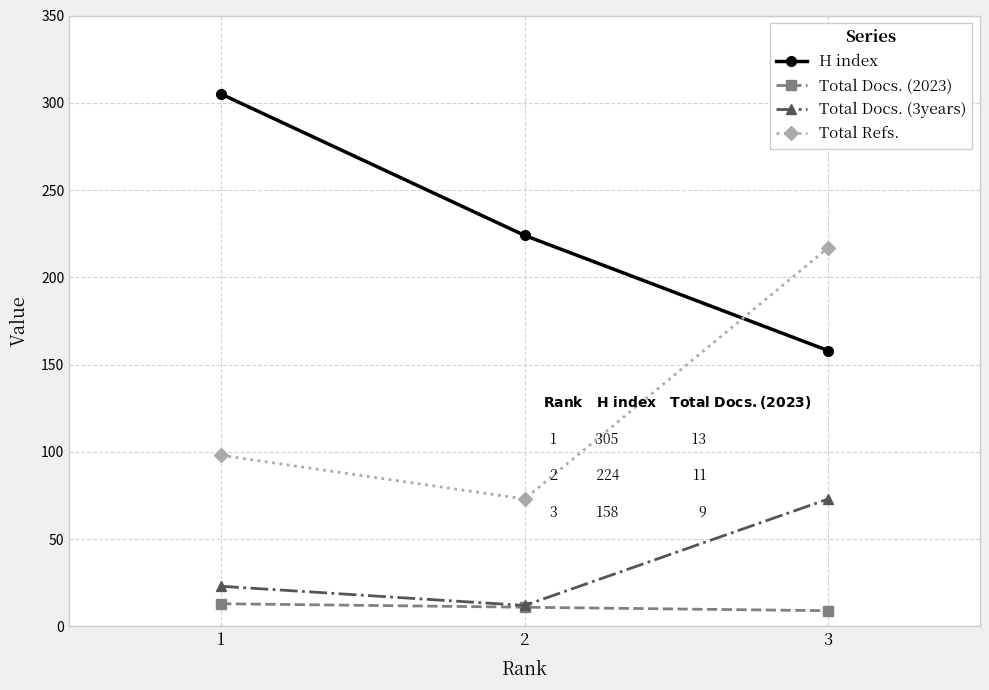

What is the highest value of the Total Docs. (2023) series?

13